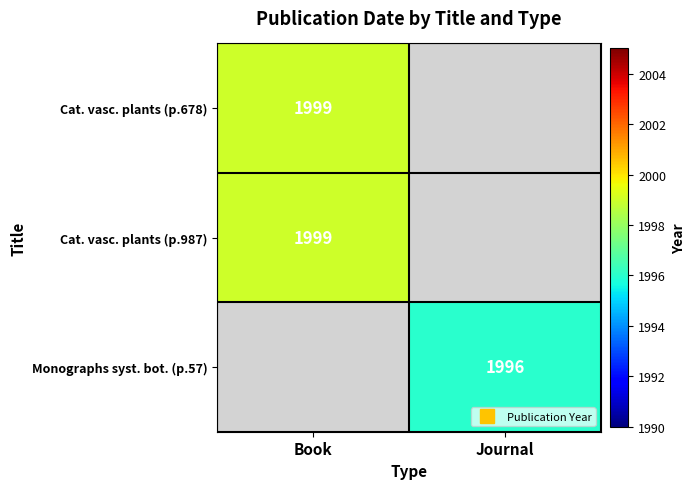

Which series has the largest range (max minus min)?

Cat. vasc. plants (p.678)